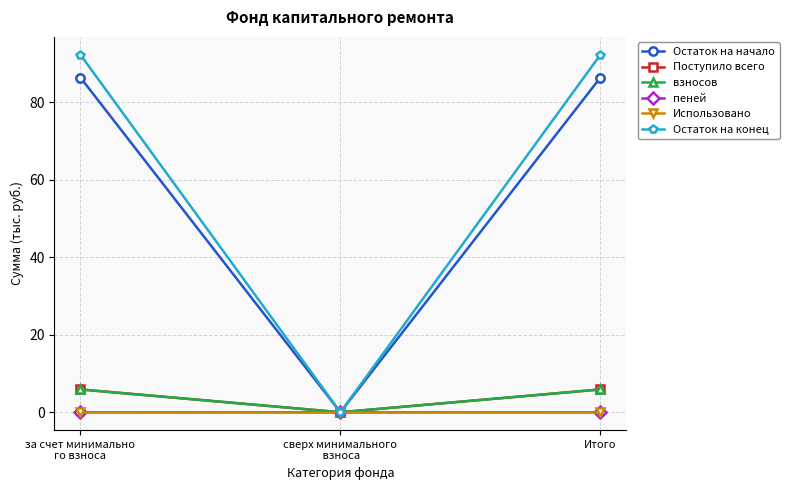

What is the label of the 3rd point from the right?

за счет минимально
го взноса